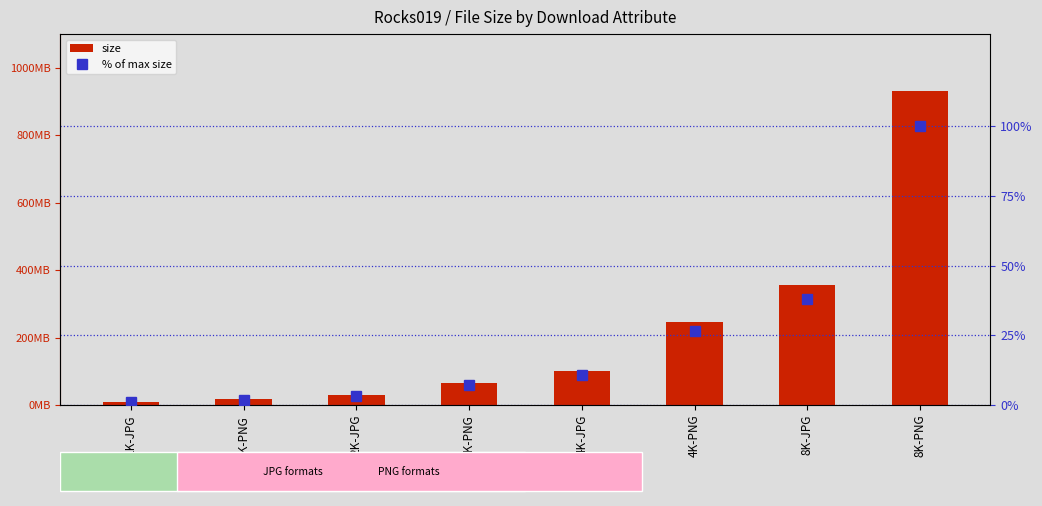

Which category has the highest value across all series?

8K-PNG